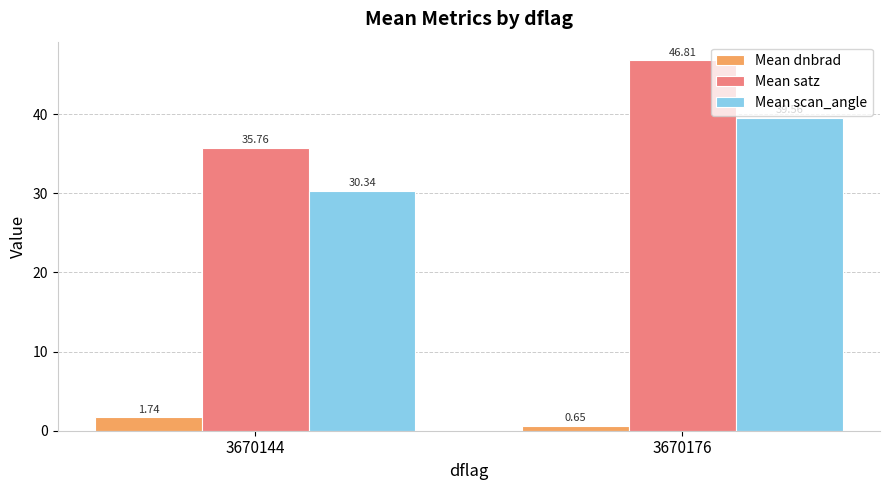

Rank the categories by Mean dnbrad value from highest to lowest.

3670144, 3670176